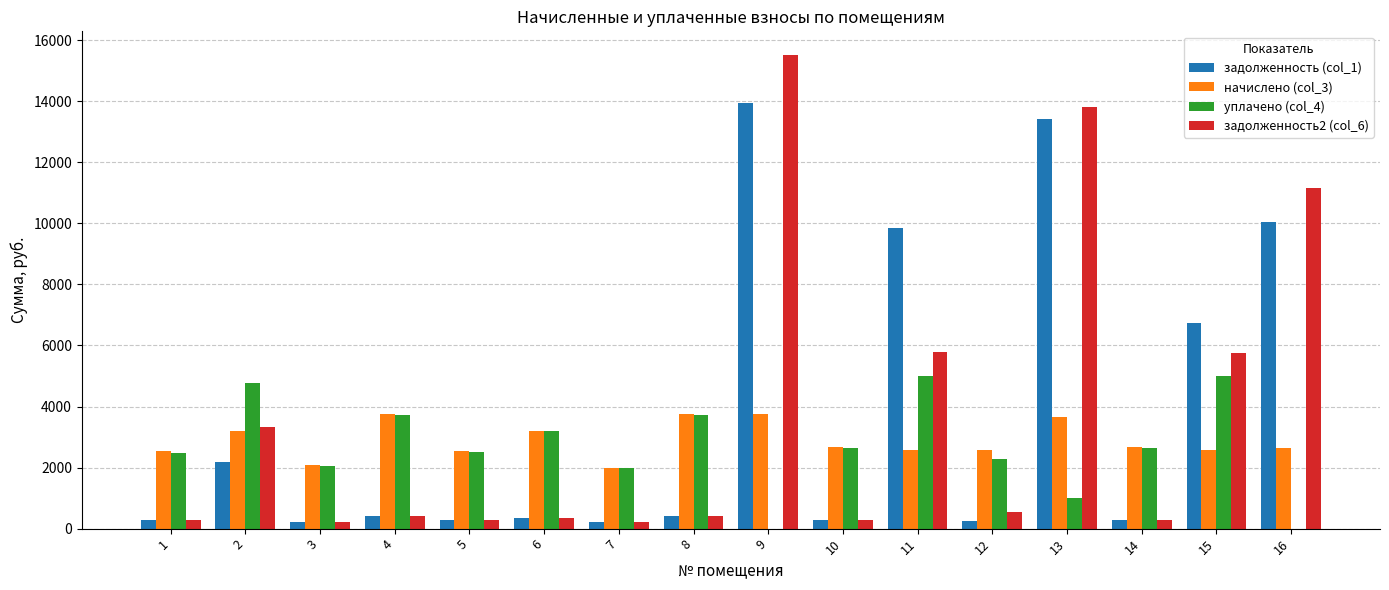

What is the total value across all series at 9?

33232.8